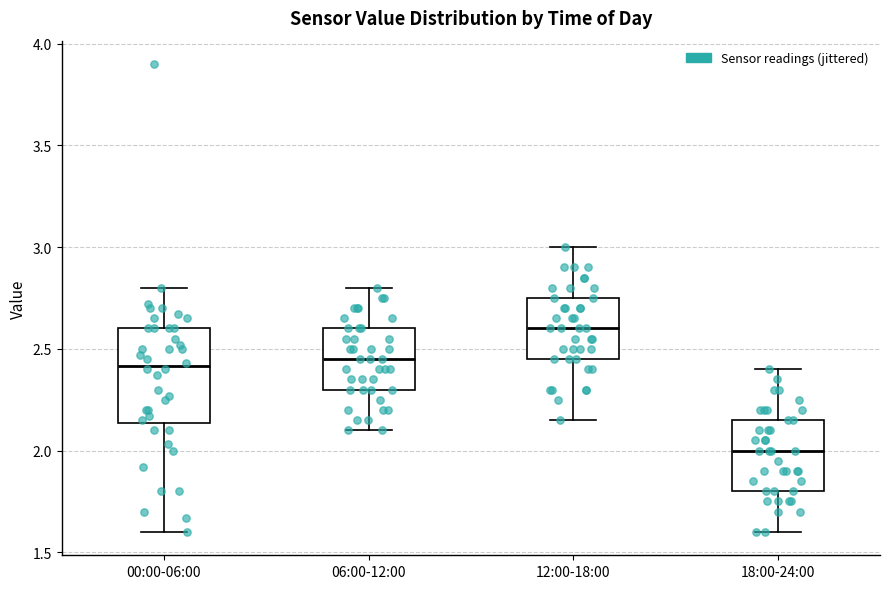

Which box's median line is the lowest?

18:00-24:00